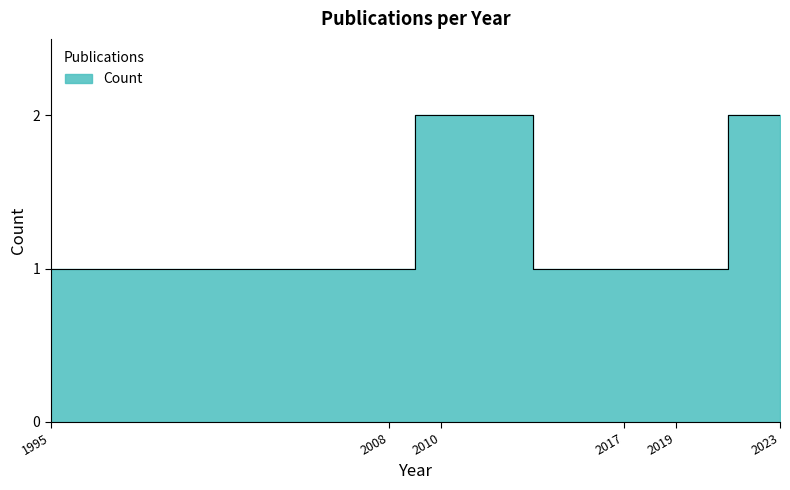

How many lines are shown in the chart?

1